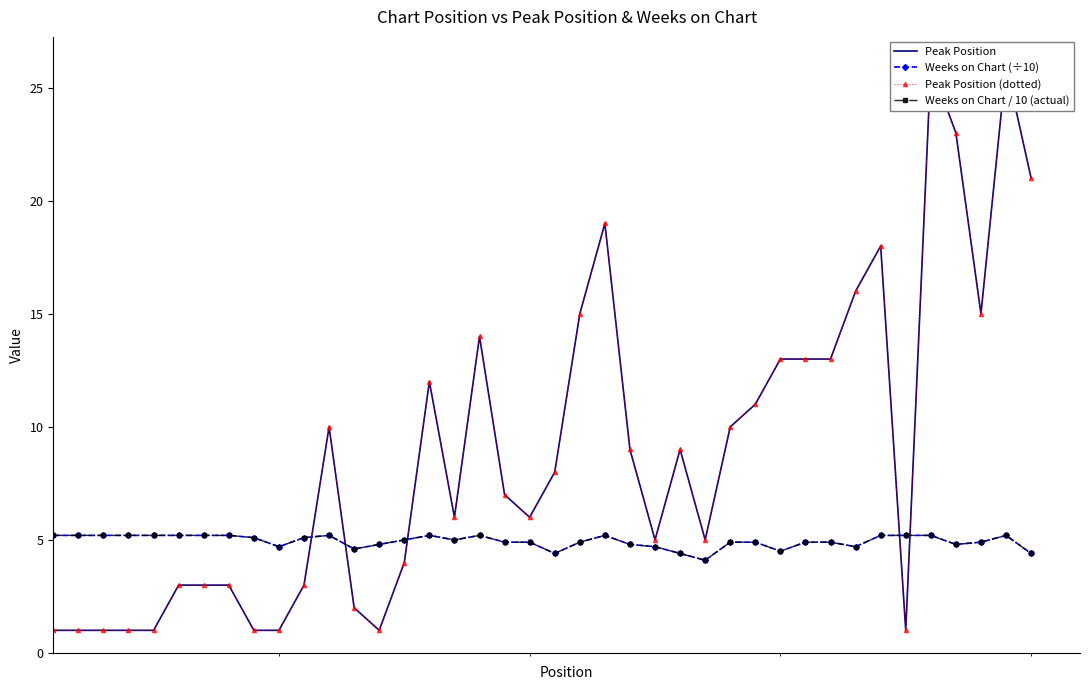

How many lines are shown in the chart?

4